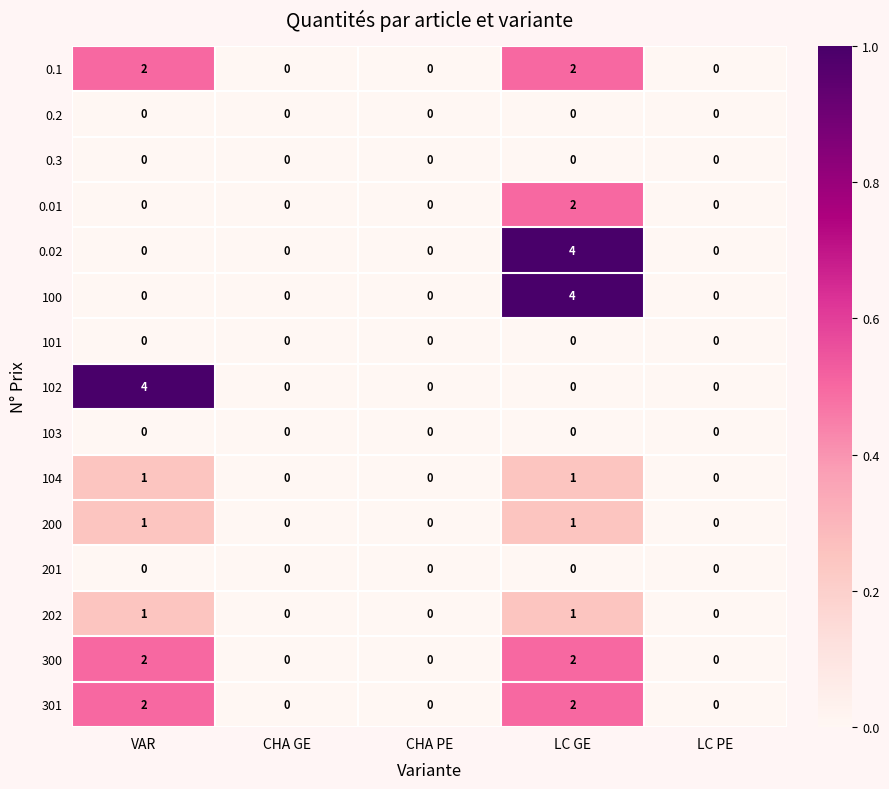

What is the spread (max minus min) of values at VAR?

4